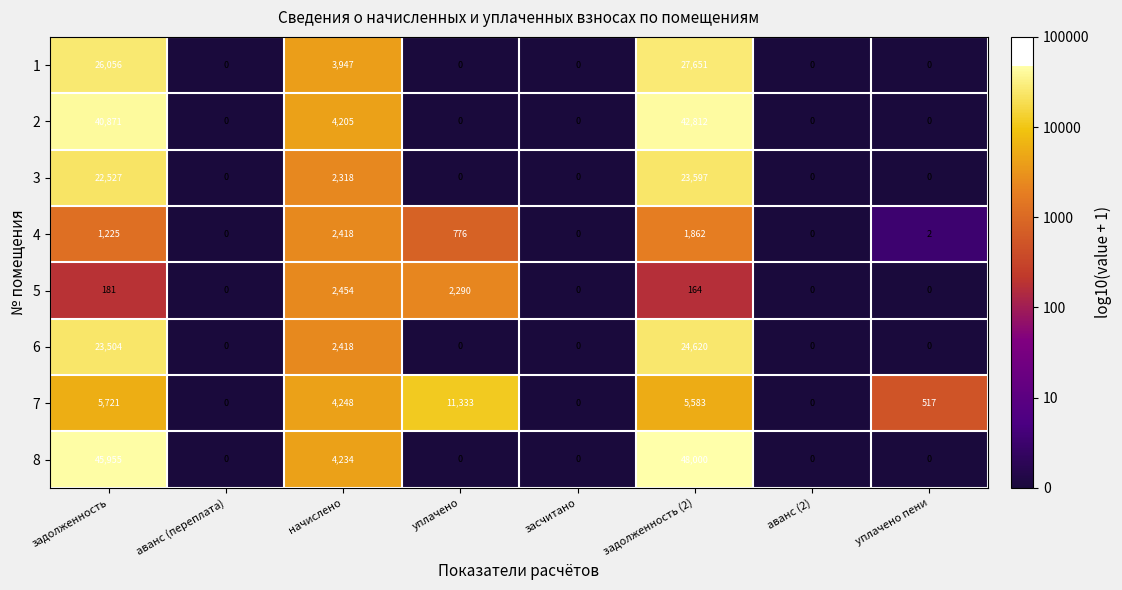

What is the average value of the 7 series?

3425